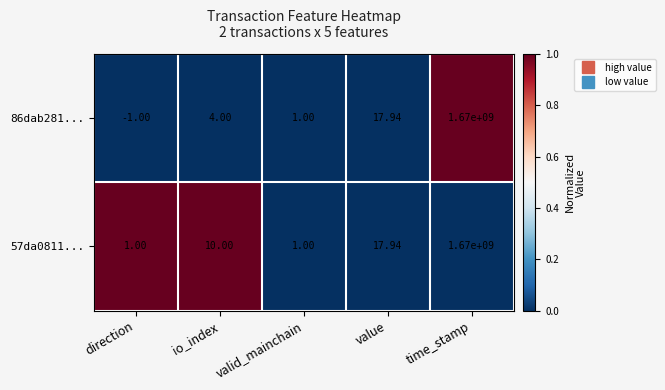

Which series has the largest total across all categories?

57da0811...